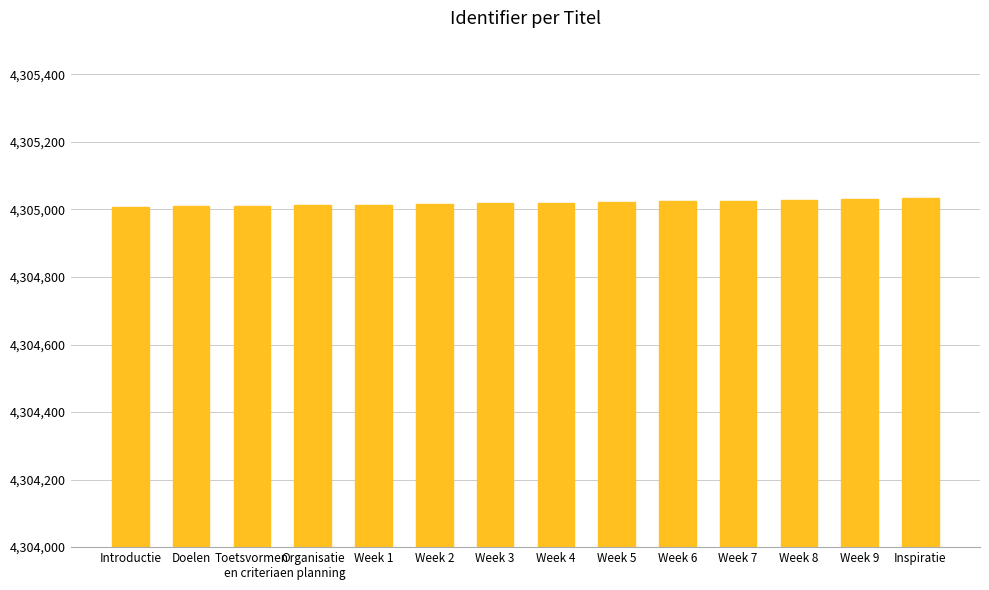

What is the sum of the values at Week 2 and Introductie?

8610023